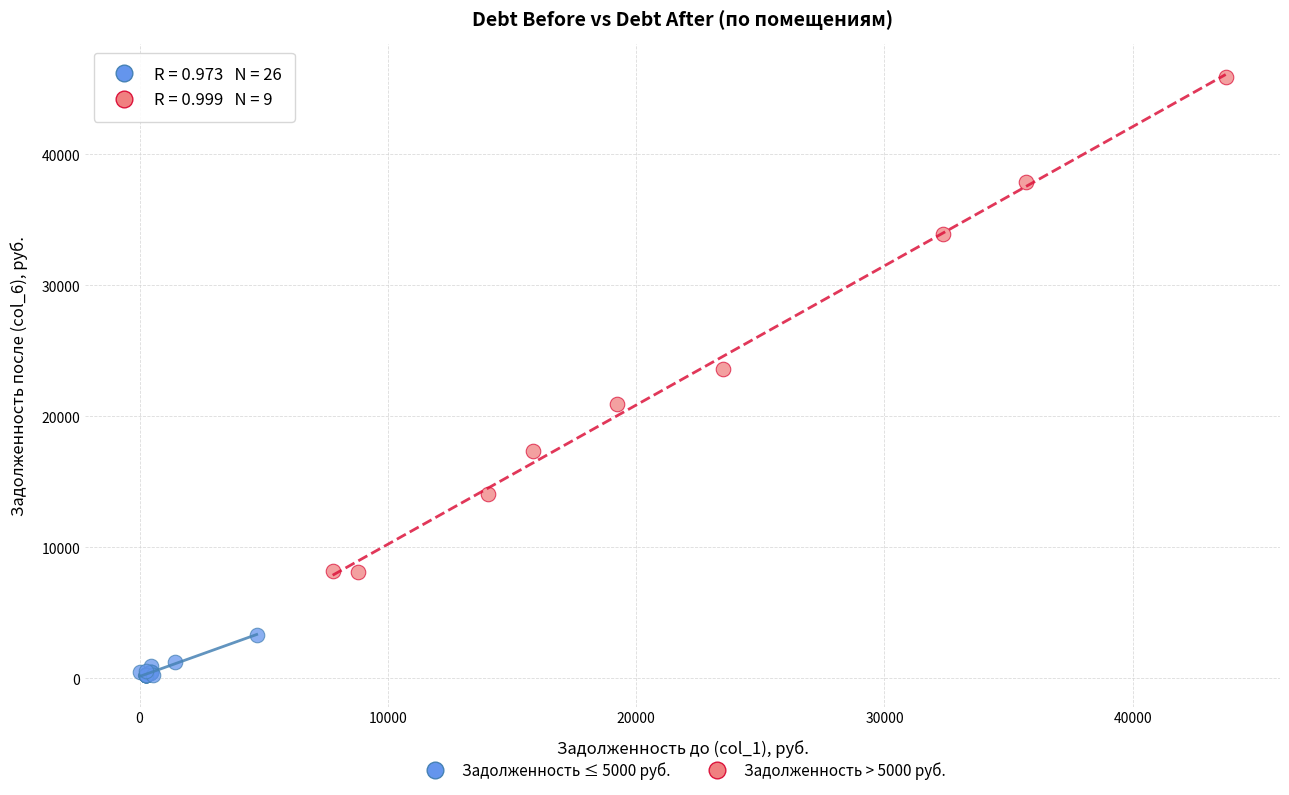

Which series reaches the maximum Y coordinate?

Задолженность > 5000 руб.